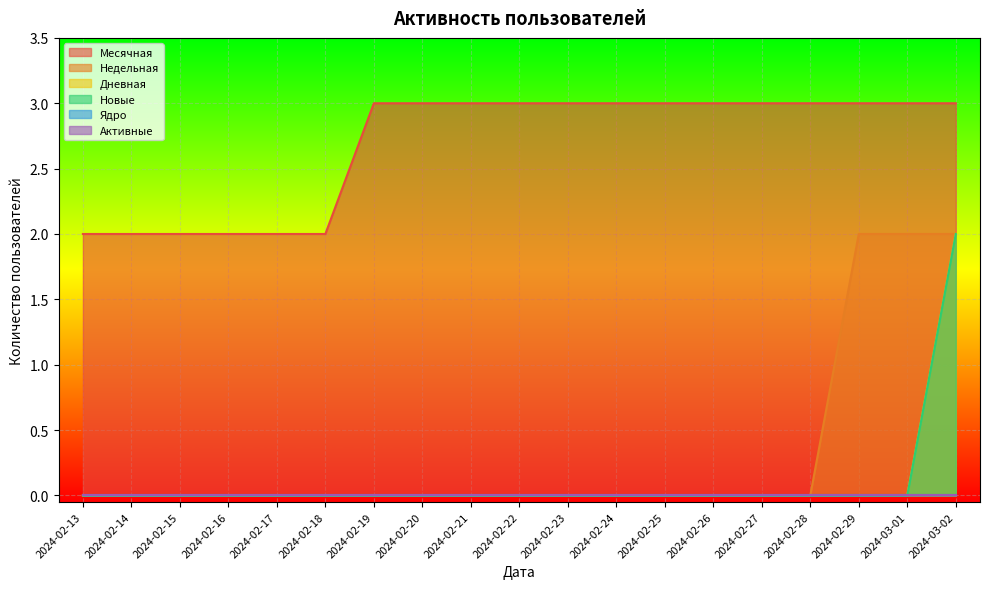

At which category is the sum across all series the highest?

2024-03-02